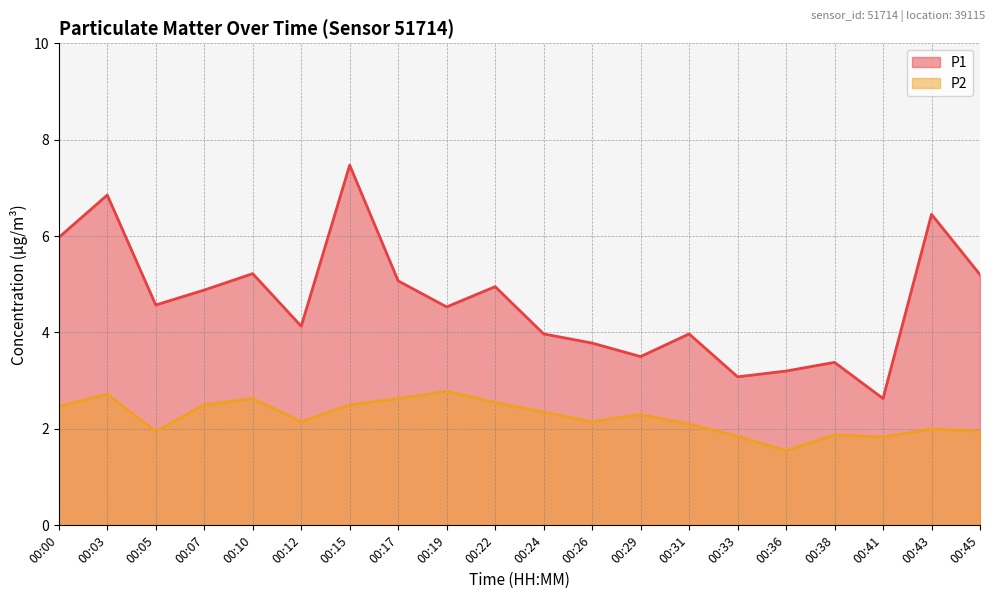

Reading right to left, transcribe all the data shown in this chart.

P1: 00:45=5.2	00:43=6.5	00:41=2.6	00:38=3.4	00:36=3.2	00:33=3.1	00:31=4.0	00:29=3.5	00:26=3.8	00:24=4.0	00:22=5.0	00:19=4.5	00:17=5.1	00:15=7.5	00:12=4.1	00:10=5.2	00:07=4.9	00:05=4.6	00:03=6.8	00:00=6.0
P2: 00:45=1.9	00:43=2.0	00:41=1.8	00:38=1.9	00:36=1.6	00:33=1.9	00:31=2.1	00:29=2.3	00:26=2.1	00:24=2.4	00:22=2.5	00:19=2.8	00:17=2.6	00:15=2.5	00:12=2.1	00:10=2.6	00:07=2.5	00:05=1.9	00:03=2.7	00:00=2.5